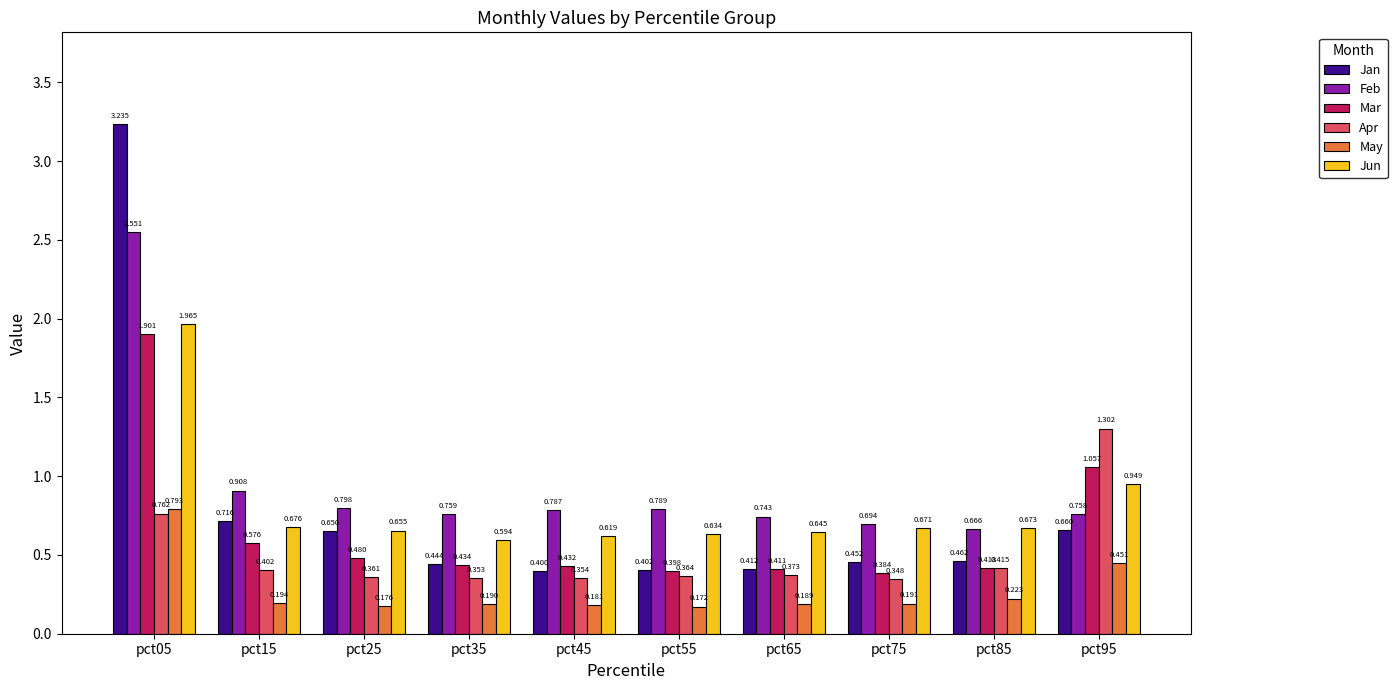

At pct75, list the series in order from largest to smallest.

Feb, Jun, Jan, Mar, Apr, May